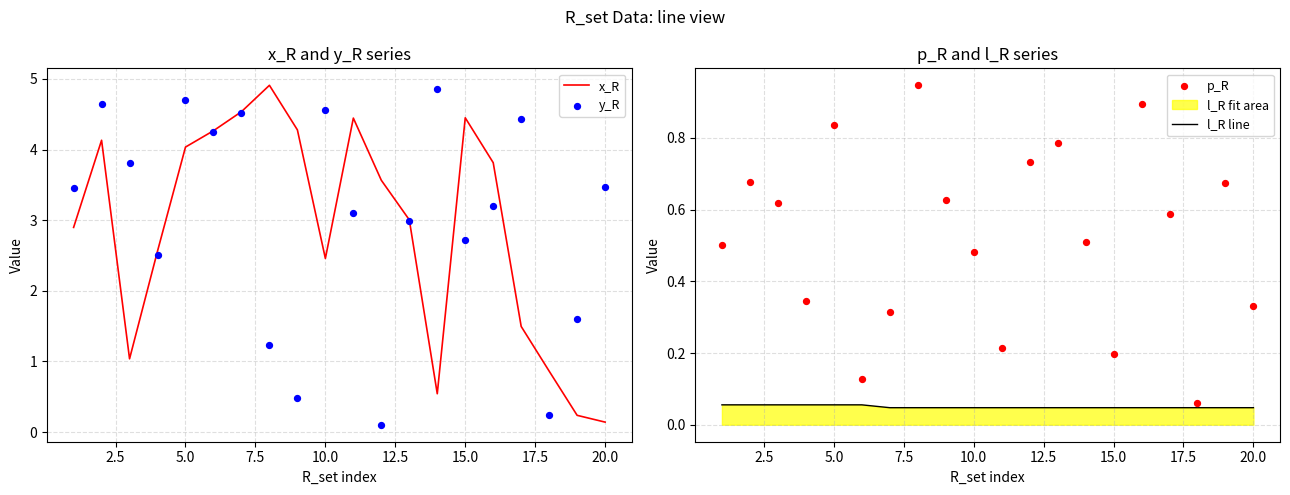

Which series has the largest Y range (max minus min)?

x_R